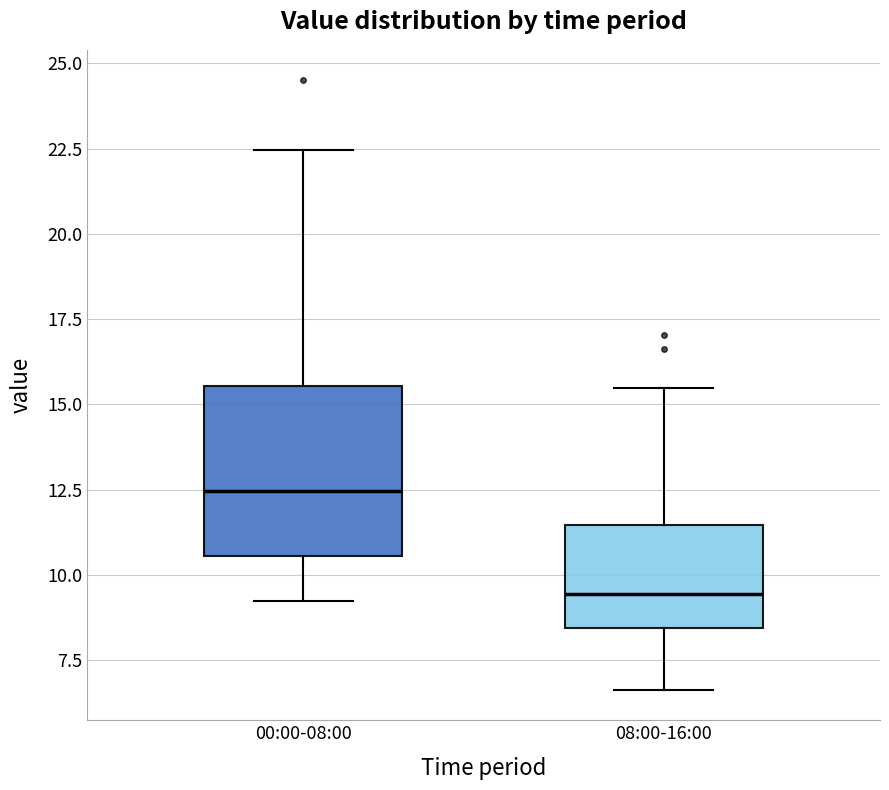

Reading left to right, transcribe this box plot: for each box, give where its median line is, the range the box spans, and where its two whiskers end, as read against the y-axis. The values are not printed on the chart, so give them approximately, as read against the axis.

00:00-08:00: median 12.5, box 10.5 to 15.5, whiskers 9.0 to 22.5
08:00-16:00: median 9.5, box 8.5 to 11.5, whiskers 6.5 to 15.5